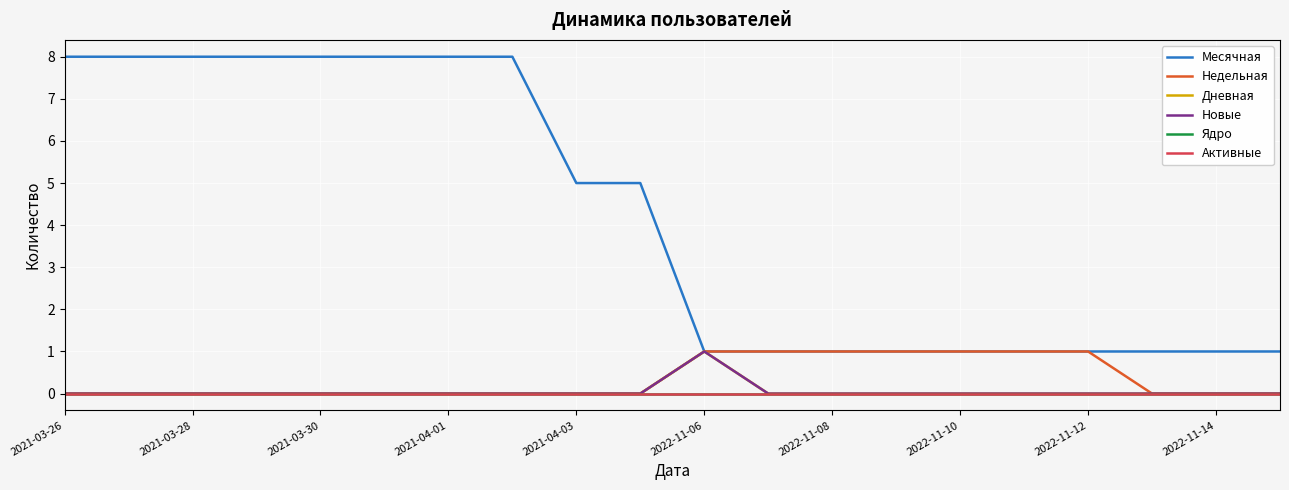

How many values in the Новые series exceed 0?

1